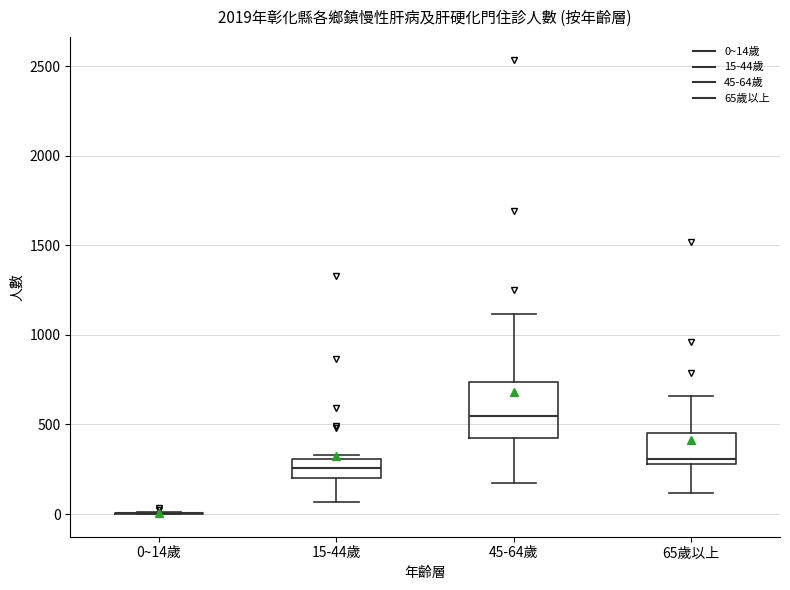

Reading left to right, read every box against the y-axis: the position of its median line, the range the box covers, and the ends of its whiskers. The values are not printed on the chart, so give them approximately, as read against the axis.

0~14歲: box collapsed to a line at 0, whiskers 0 to 0
15-44歲: median 250, box 200 to 300, whiskers 50 to 350
45-64歲: median 550, box 400 to 750, whiskers 150 to 1100
65歲以上: median 300 (just above the box's lower edge), box 300 to 450, whiskers 100 to 650